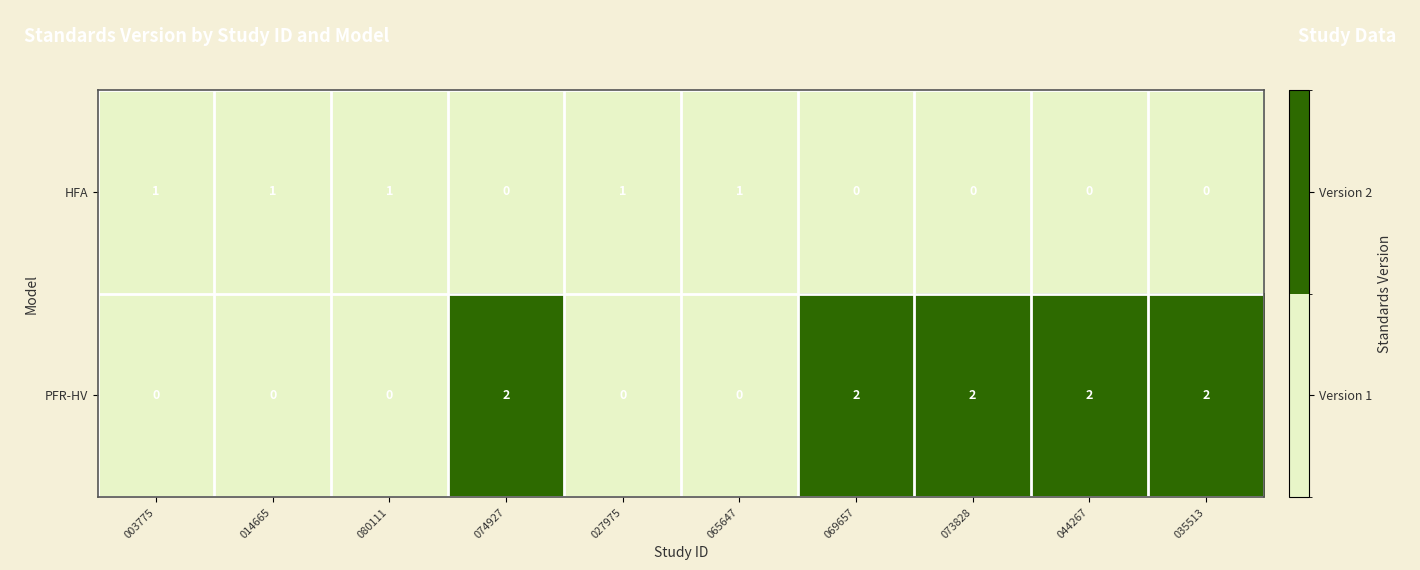

What is the sum of all HFA values?

5